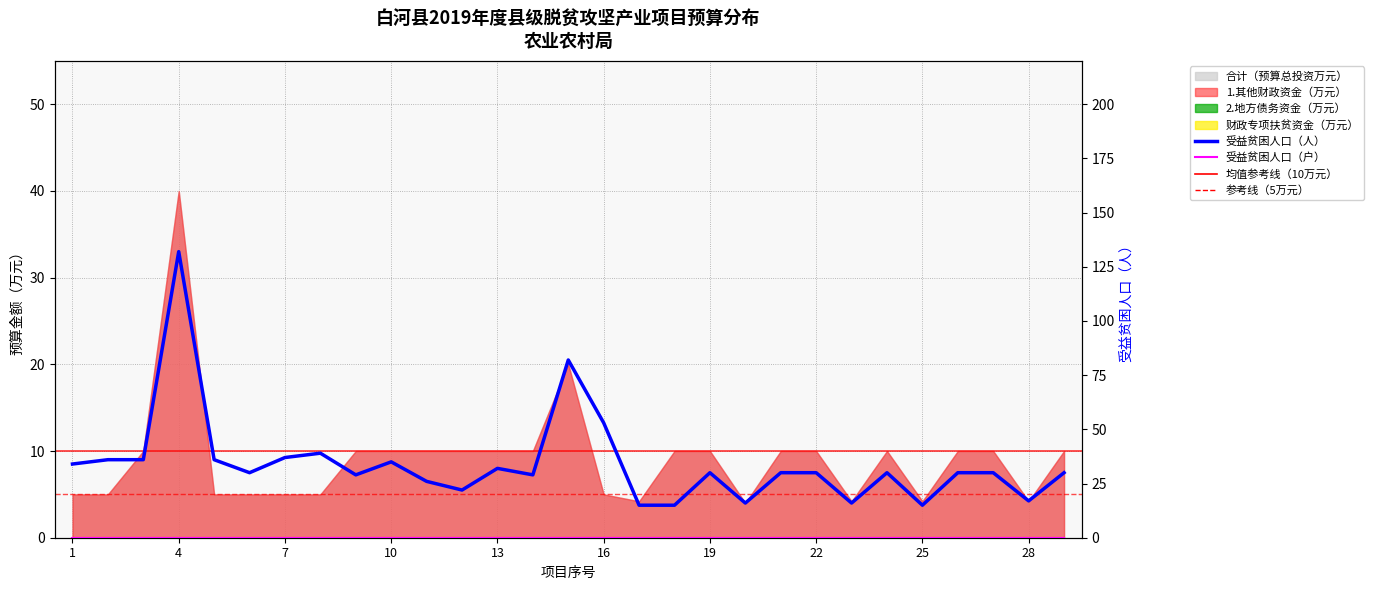

What is the label of the 2nd point from the left?

4